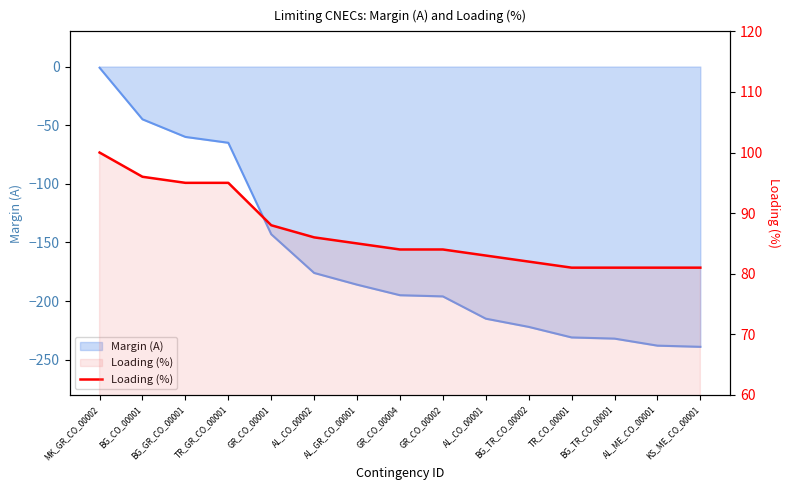

The chart shows a value of 60 at BG_GR_CO_00001. True or false?

False